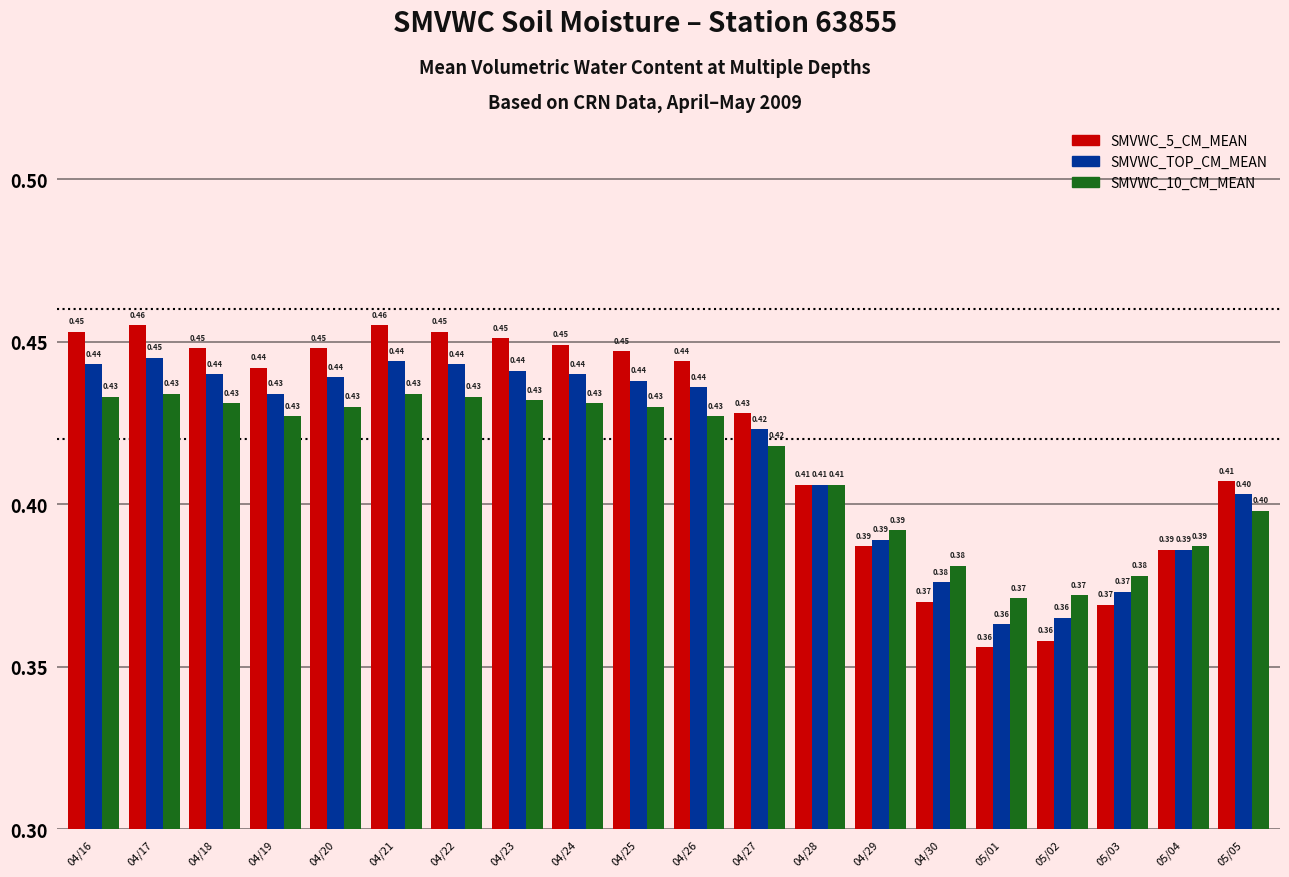

The value of SMVWC_10_CM_MEAN at 04/28 is 0.4. True or false?

True